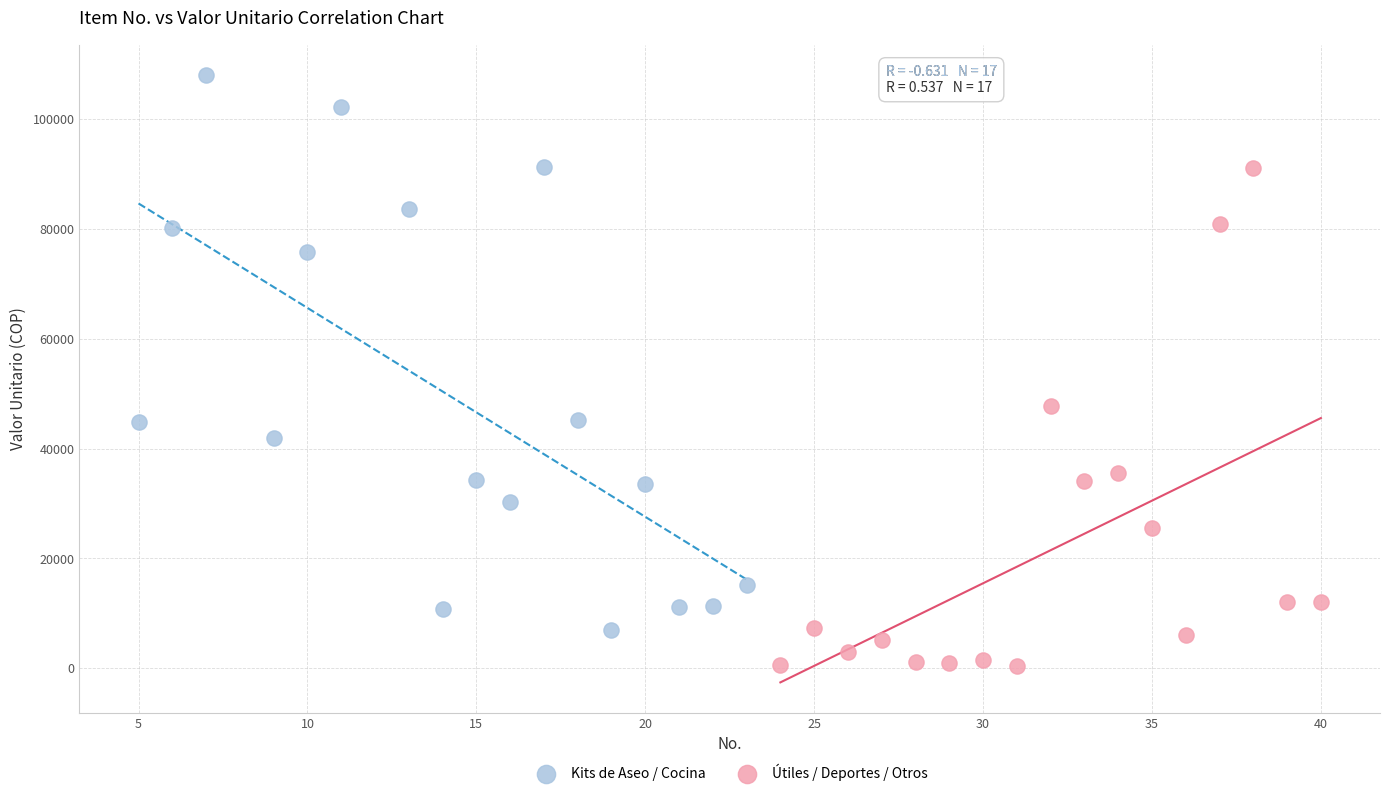

Which series reaches the maximum Y coordinate?

Kits de Aseo / Cocina